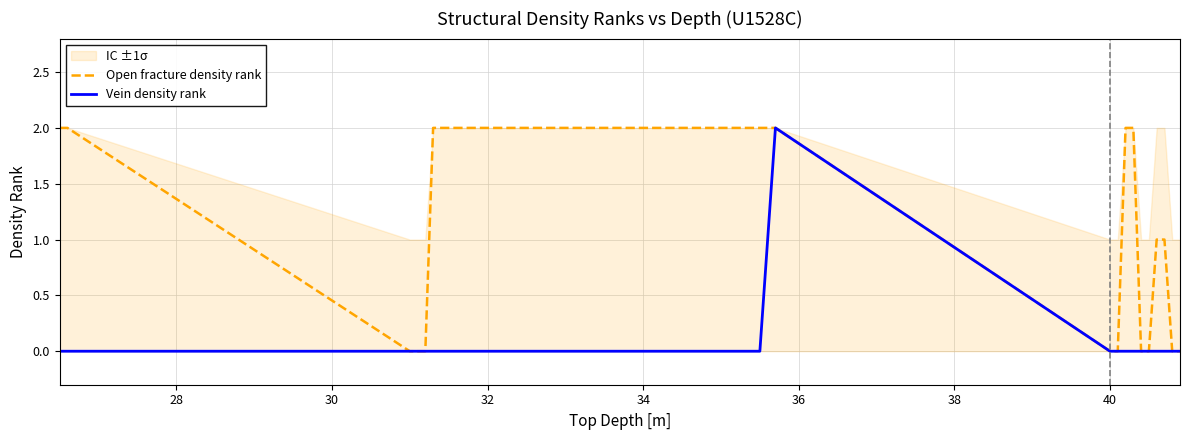

What is the sum of all Vein density rank values?

3